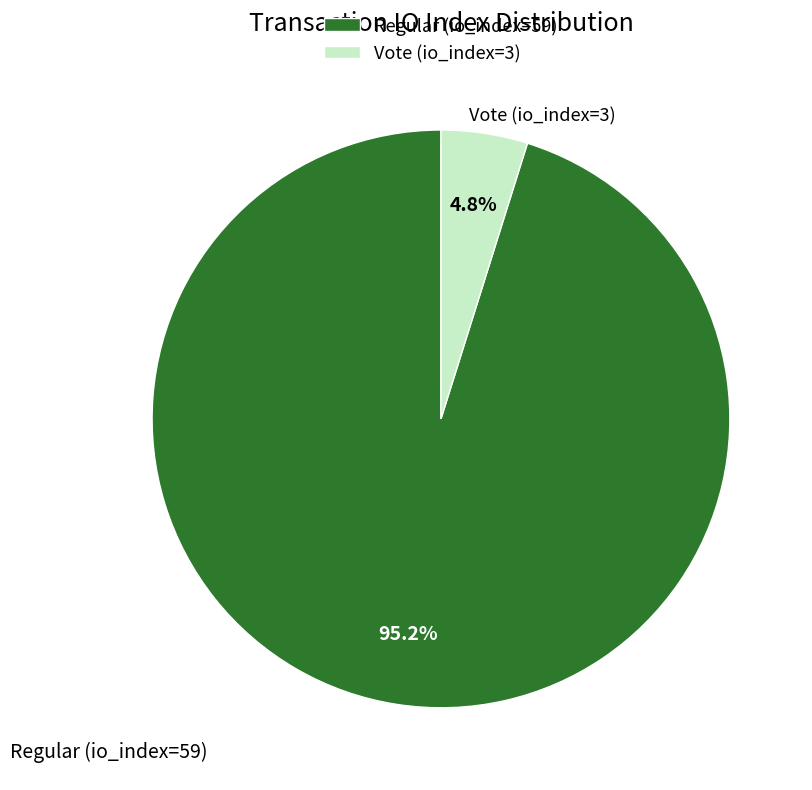

How many segments does this pie chart have?

2